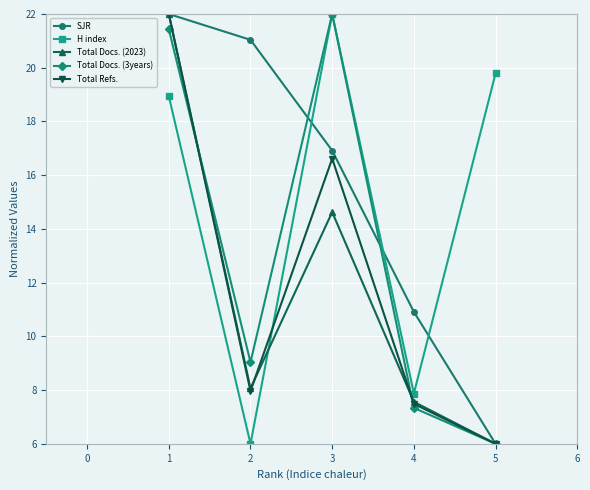

Is this an area chart (filled region under the line)?

No